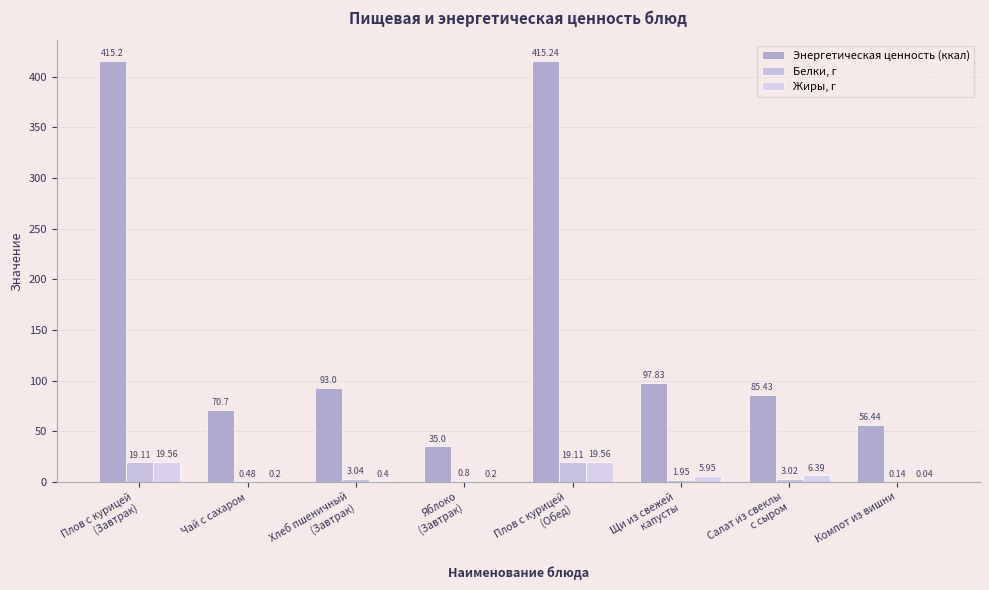

Which series has the widest spread of values?

Энергетическая ценность (ккал)